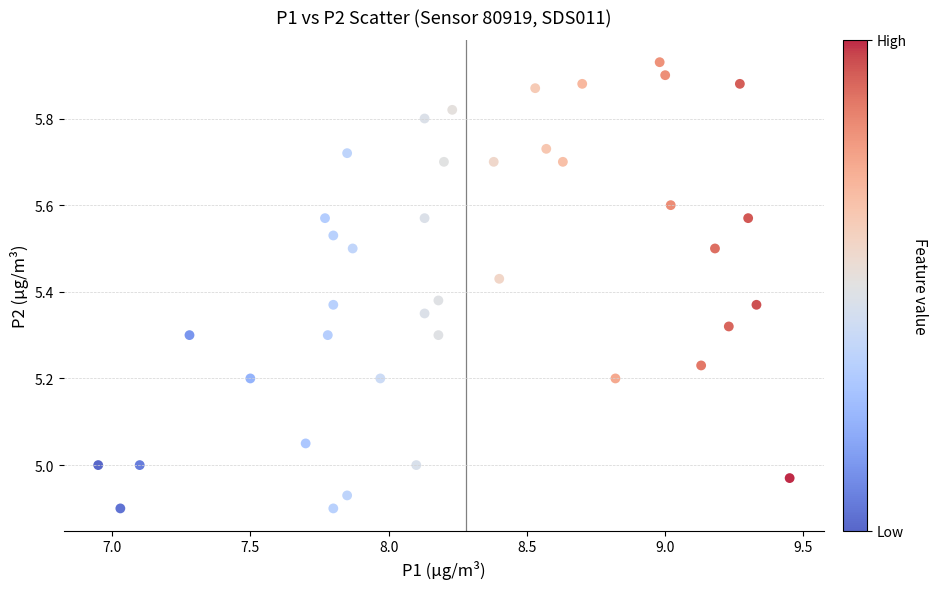

What is the range of Y values (max minus min)?

1.0